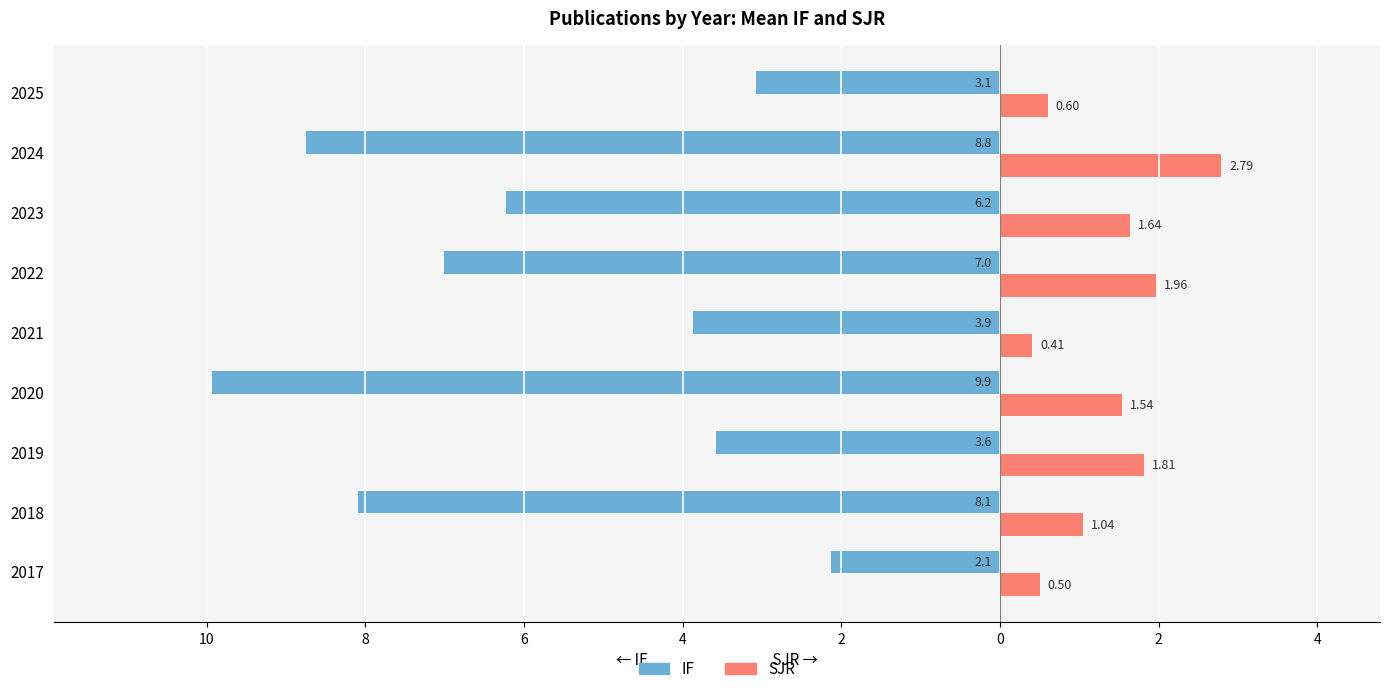

What are all the series names shown in the legend?

IF, SJR